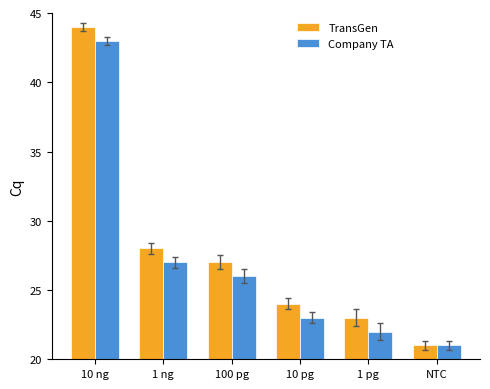

The TransGen series shows 24 at 10 pg. True or false?

True